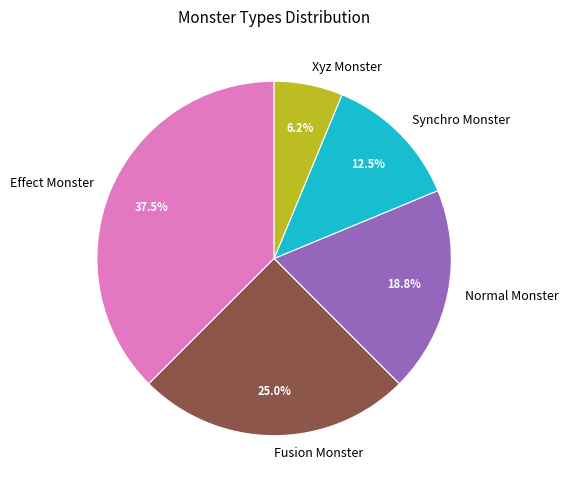

Between Xyz Monster and Normal Monster, which is larger?

Normal Monster